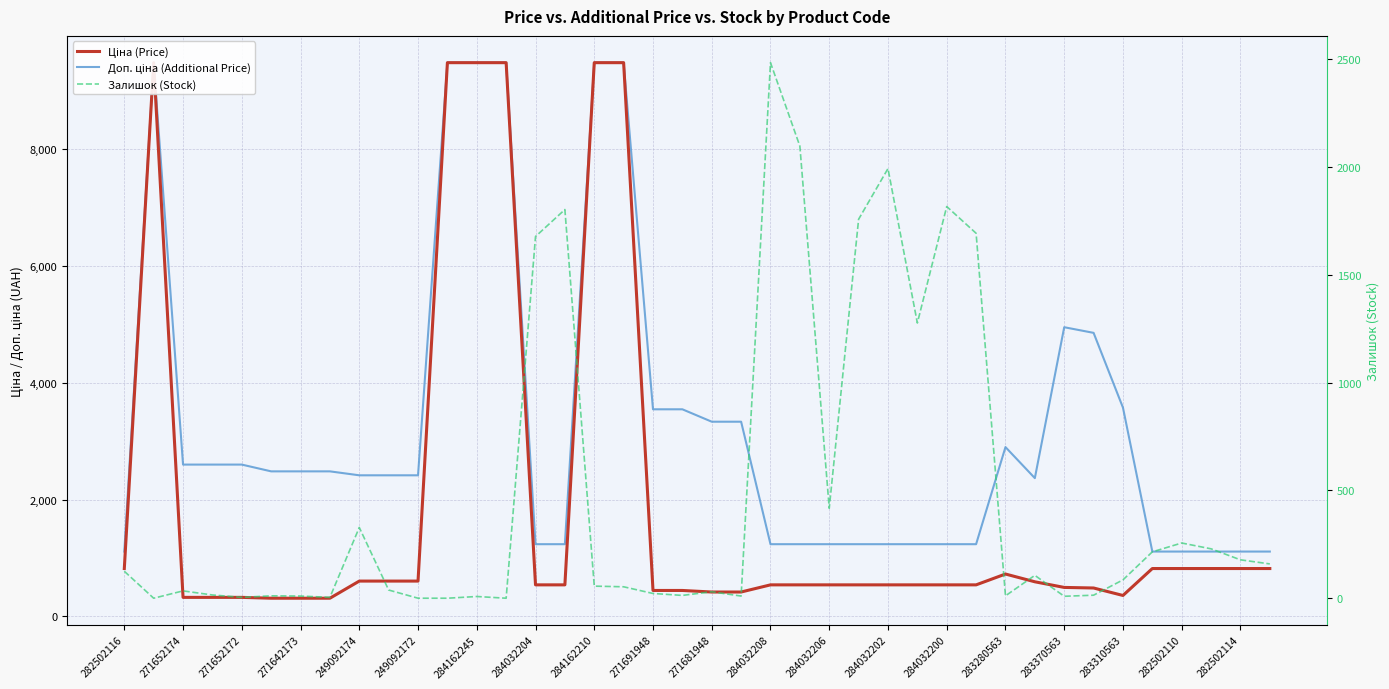

True or false: Доп. ціна (Additional Price) and Ціна (Price) intersect in this chart.

False